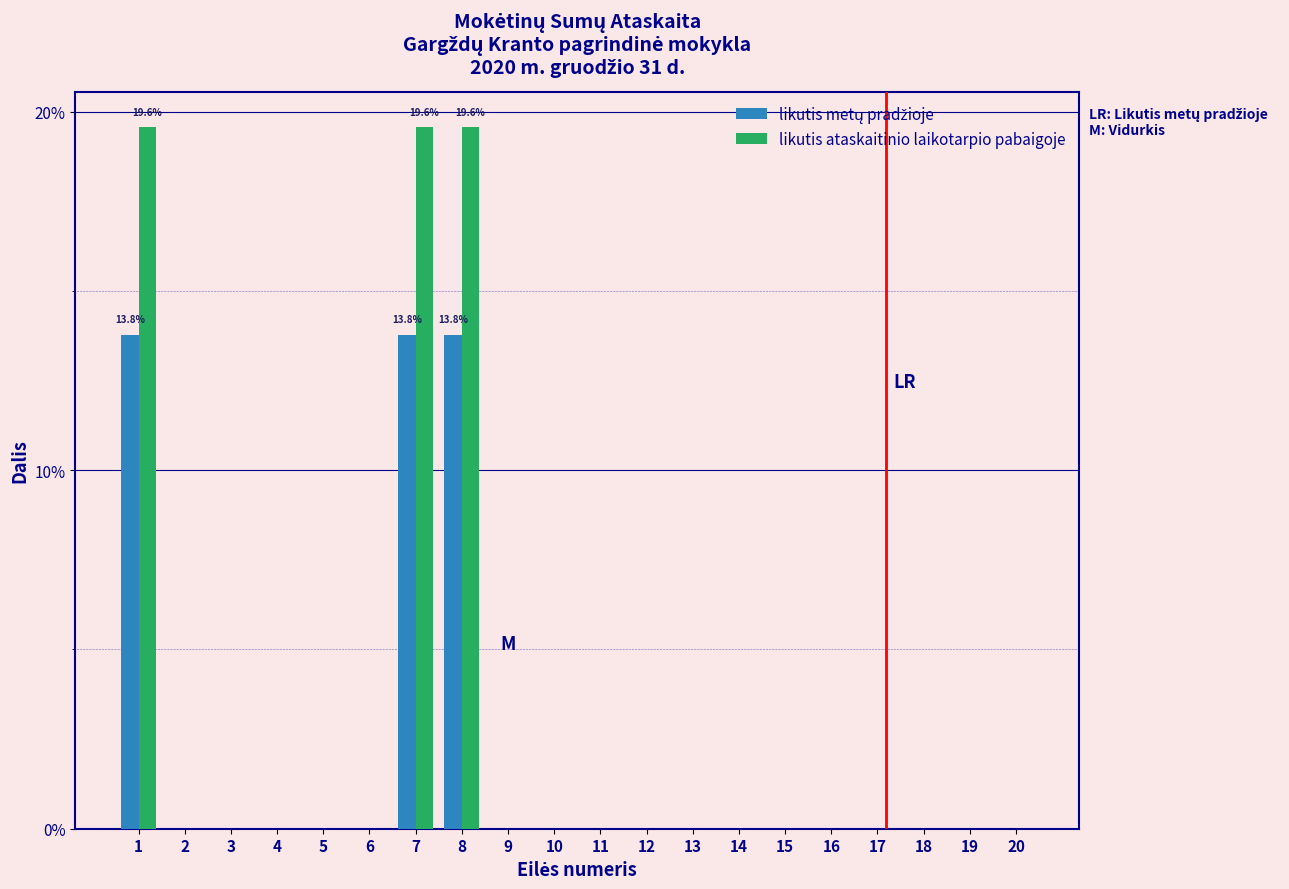

The likutis ataskaitinio laikotarpio pabaigoje series shows 0.0 at 5. True or false?

True